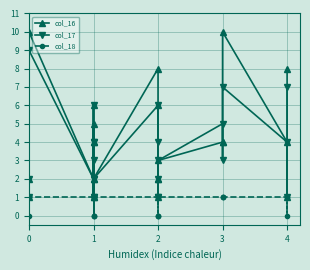

True or false: col_18 and col_16 intersect in this chart.

False